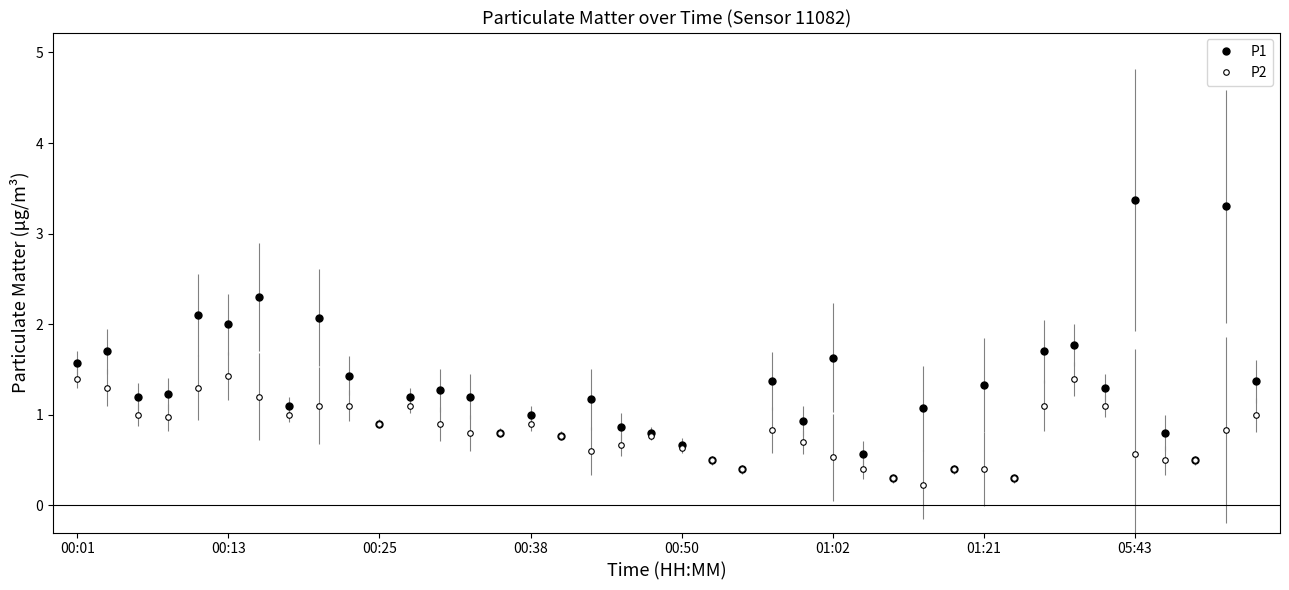

Rank the series by their maximum value, from highest to lowest.

P1, P2